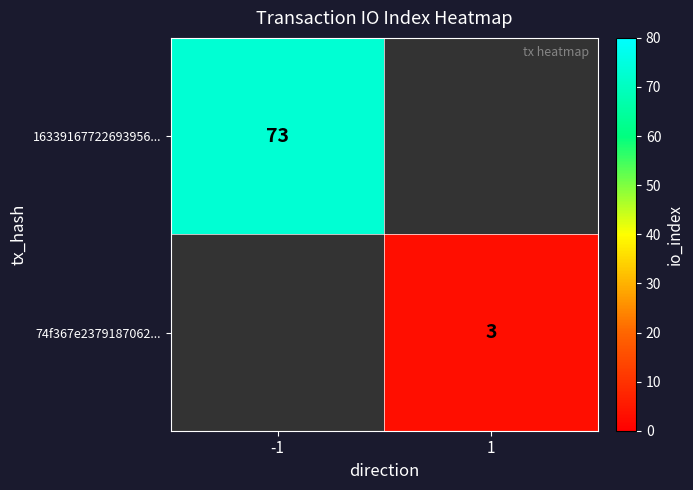

Count the number of data series in this chart.

2